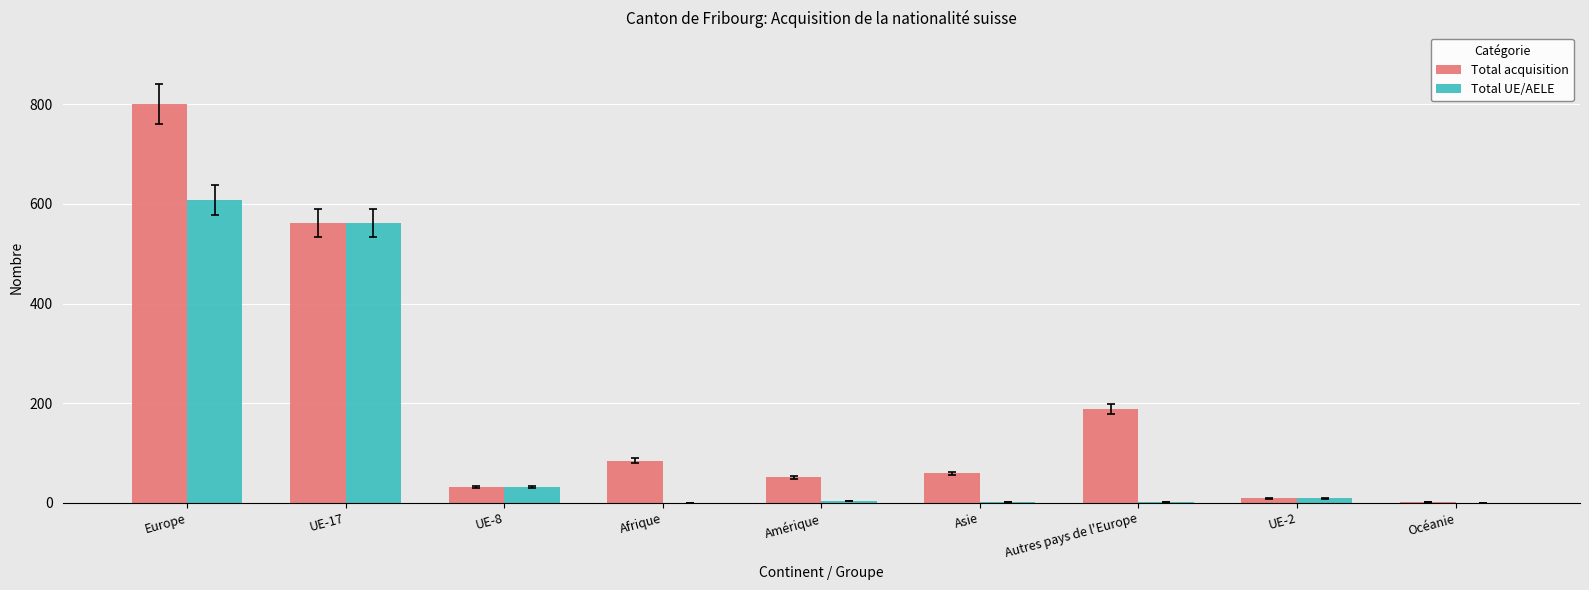

What is the highest value of the Total acquisition series?

800